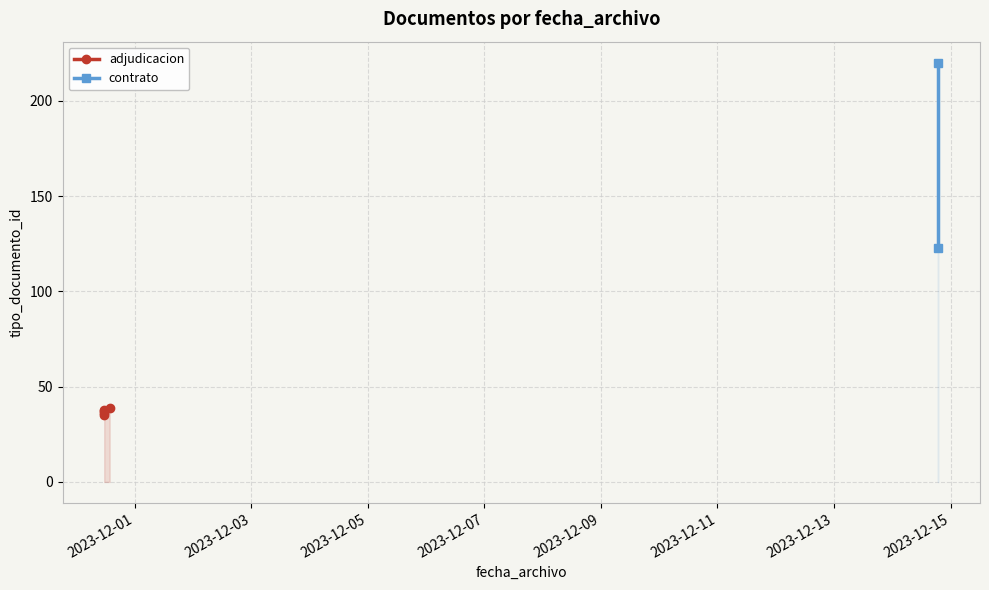

How many interior local valleys (lower than both neighbors) does the data have?

2